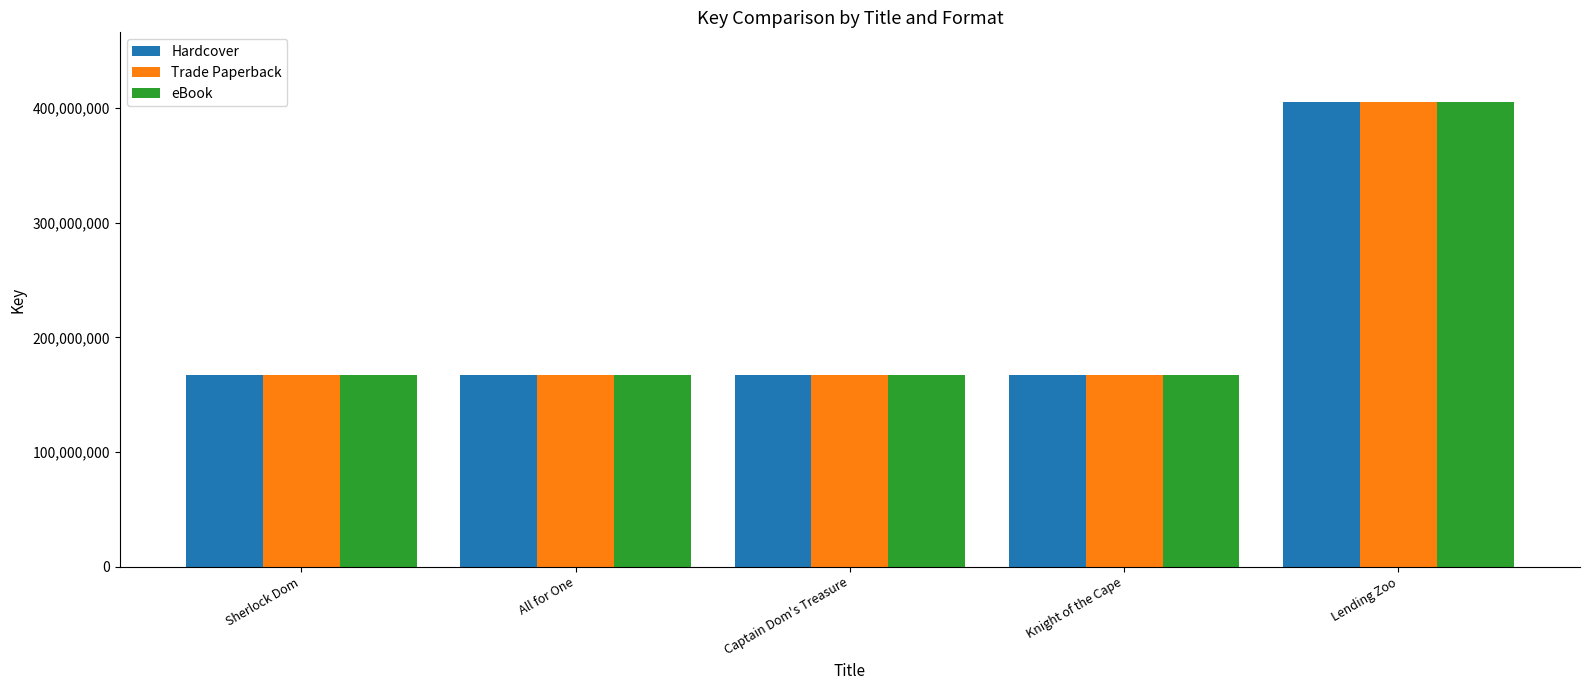

How many distinct data groups are displayed?

3